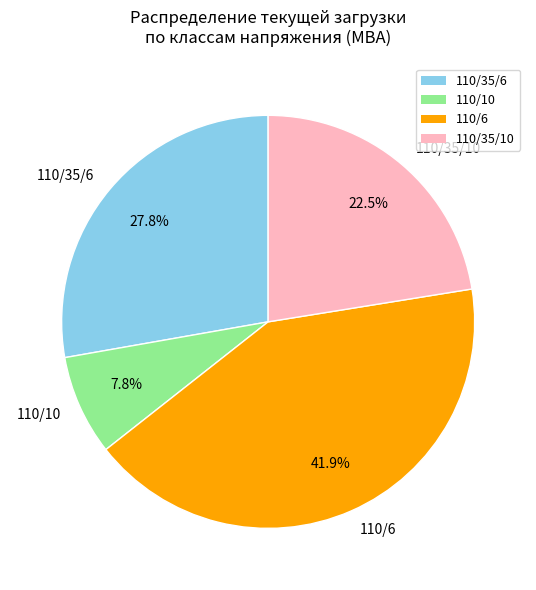

Does 110/6 represent more than half of the total?

No